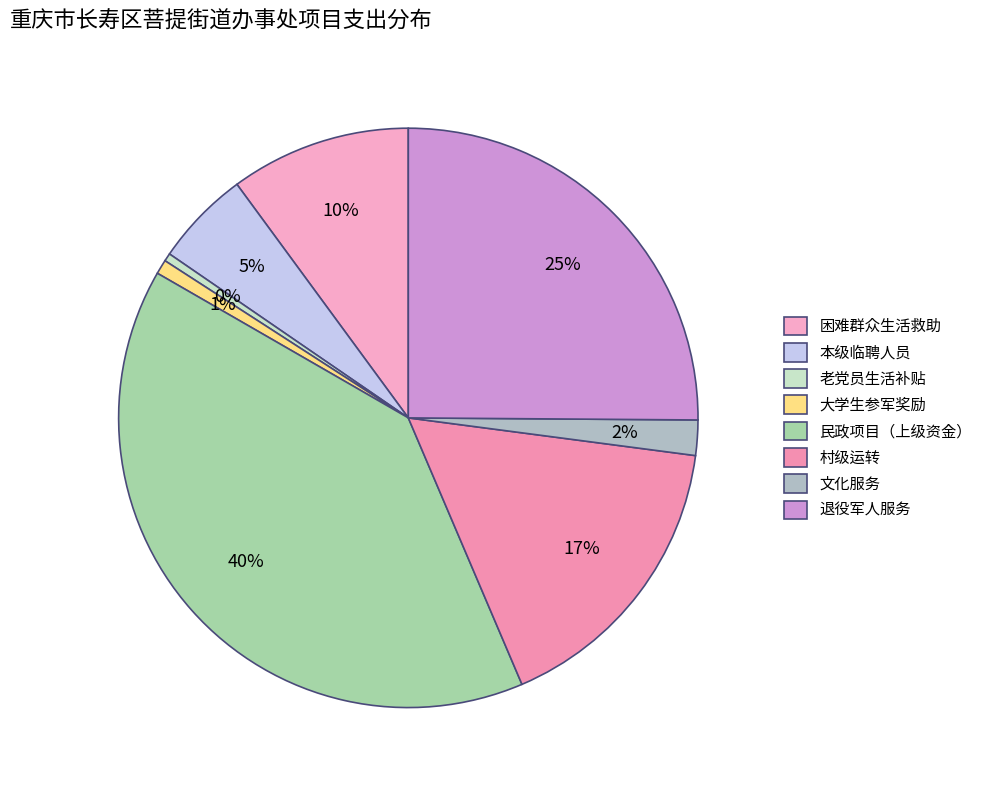

What is the total percentage of 文化服务 and 村级运转?

18.5%